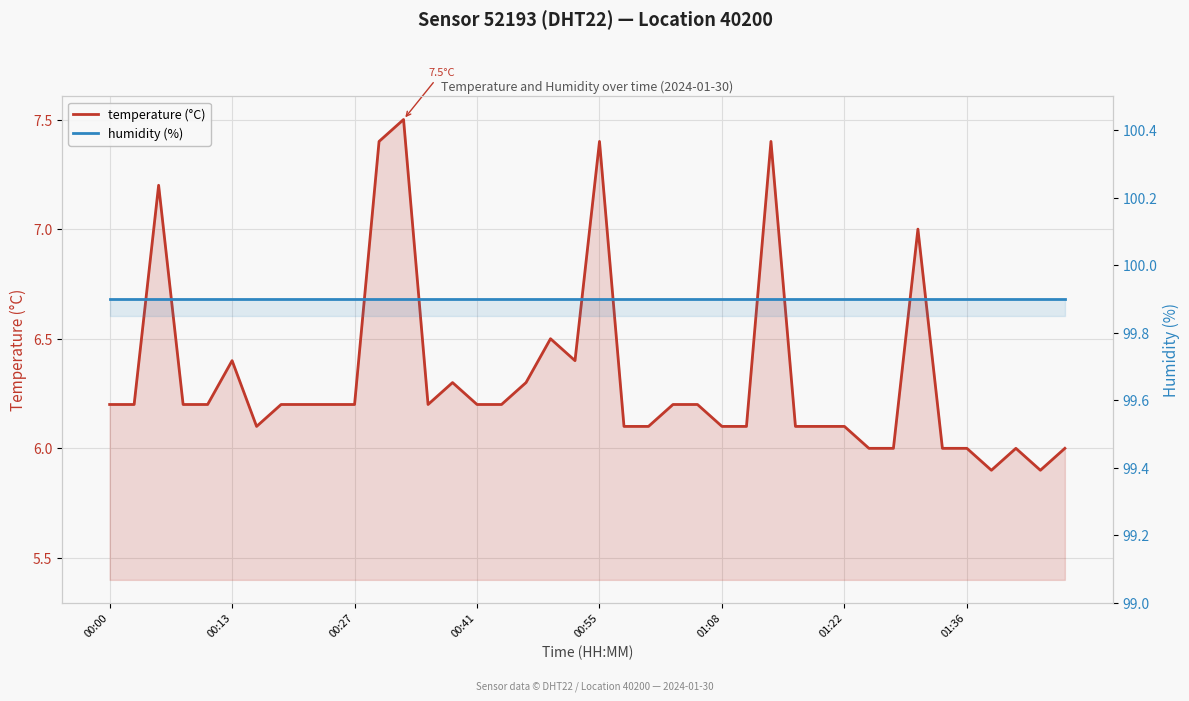

True or false: temperature (°C) and humidity (%) cross at least once.

False